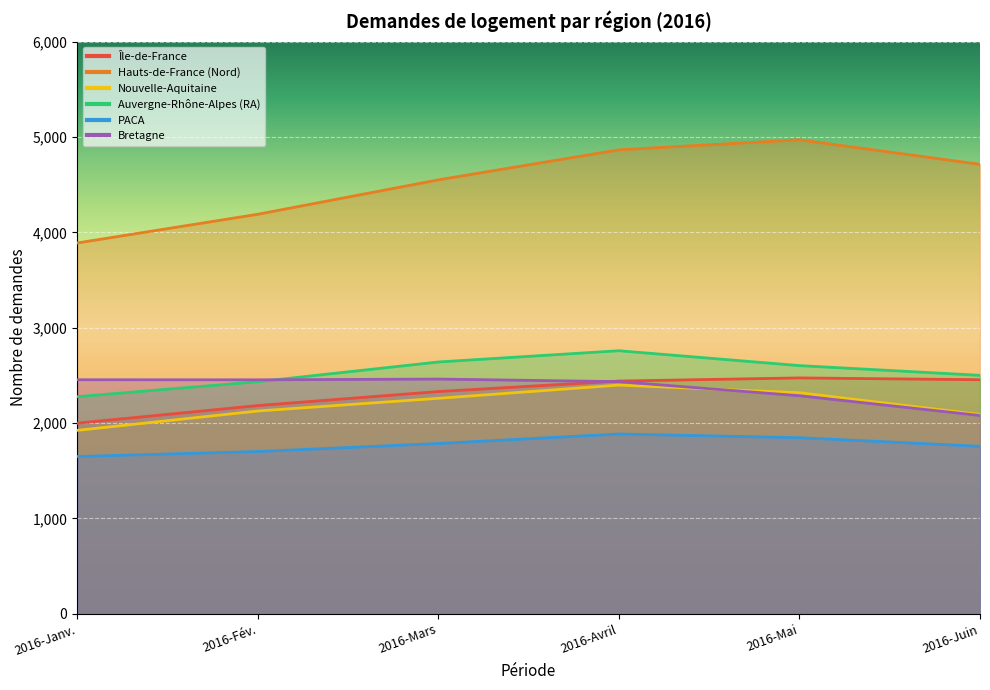

Reading left to right, what are all the values shown in this chart?

Île-de-France: 1998	2183	2330	2440	2473	2454
Hauts-de-France (Nord): 3888	4189	4550	4865	4970	4713
Nouvelle-Aquitaine: 1923	2126	2259	2398	2318	2090
Auvergne-Rhône-Alpes (RA): 2276	2433	2640	2758	2602	2500
PACA: 1649	1701	1785	1885	1846	1756
Bretagne: 2454	2453	2461	2434	2286	2079